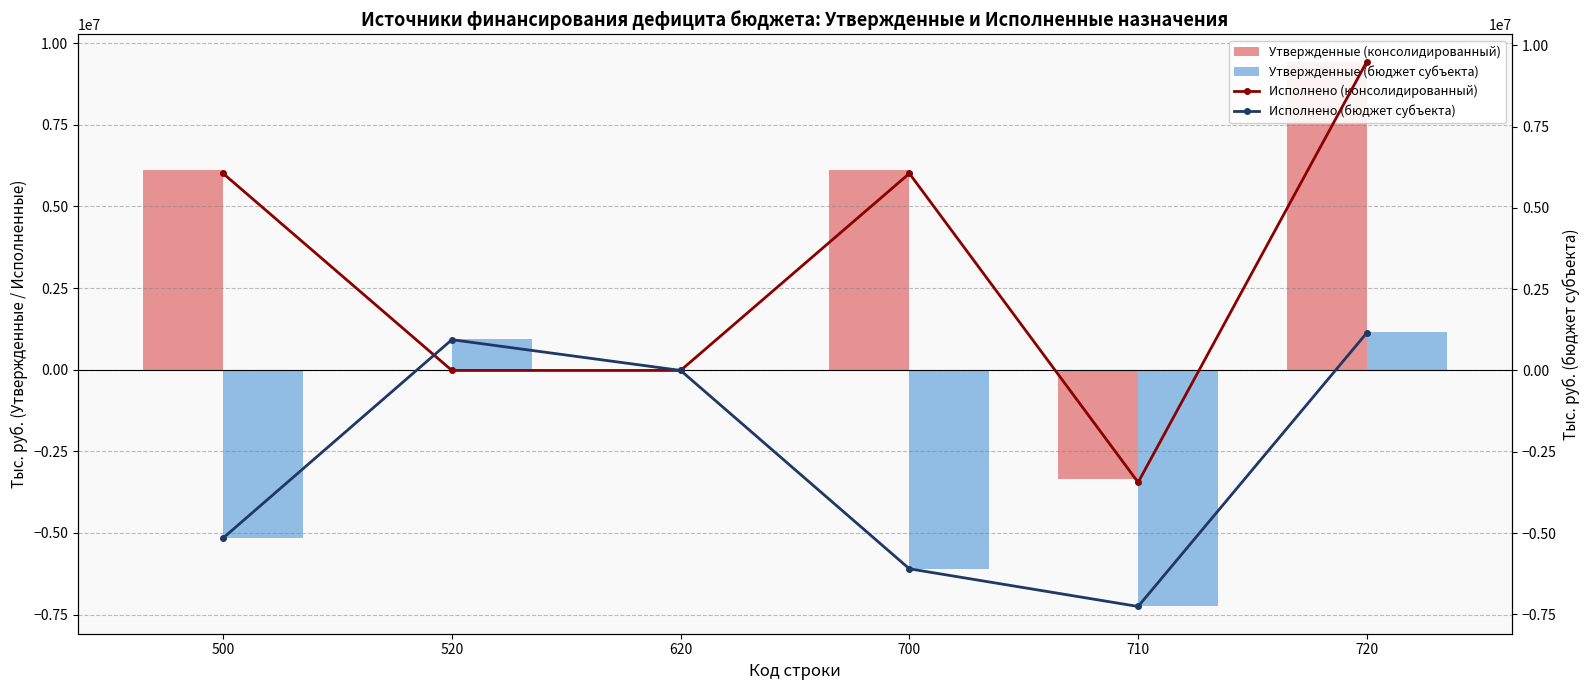

What is the sum of the Исполнено (бюджет субъекта) values at 520 and 720?

2104268.5